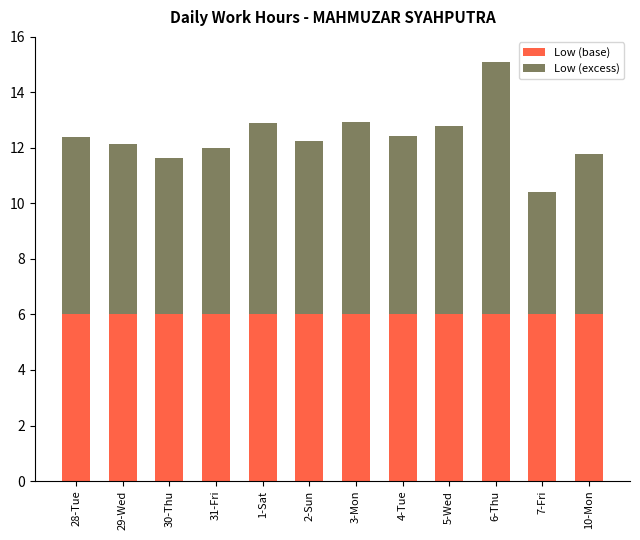

What is the lowest value of the Low (base) series?

6.0